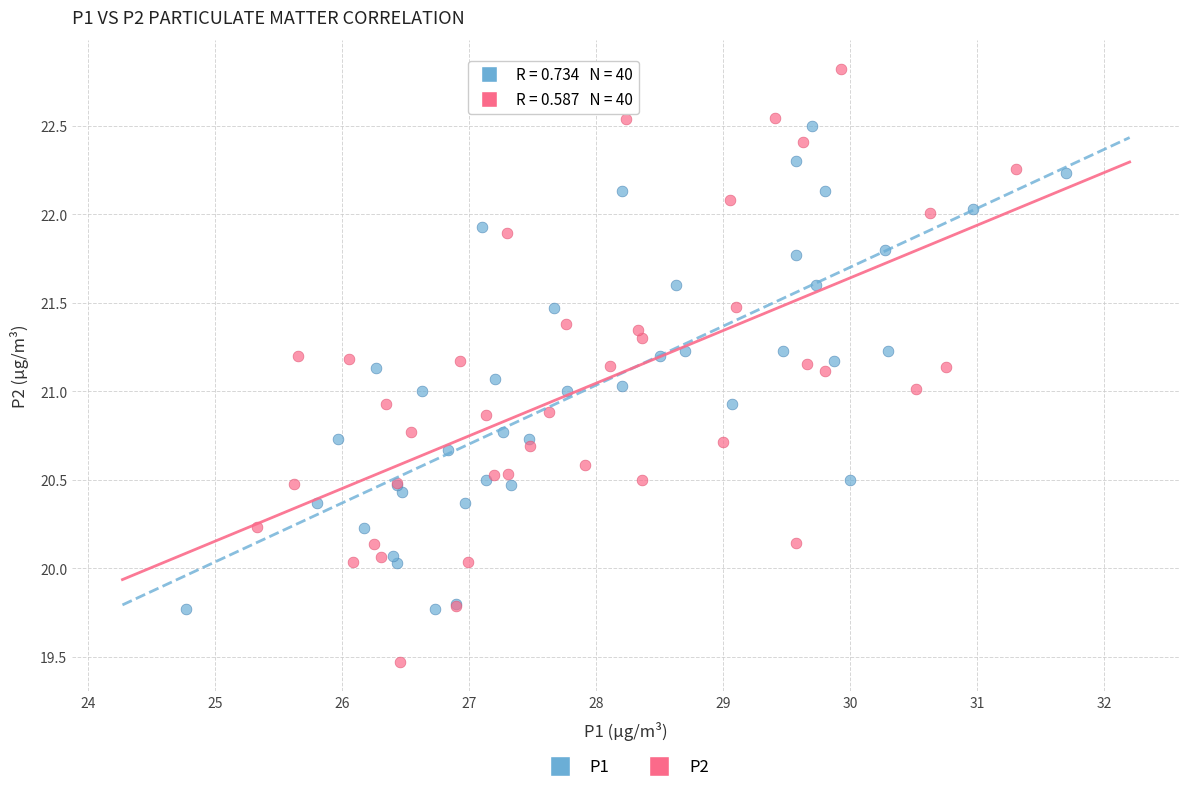

What are all the series names shown in the legend?

P1, P2